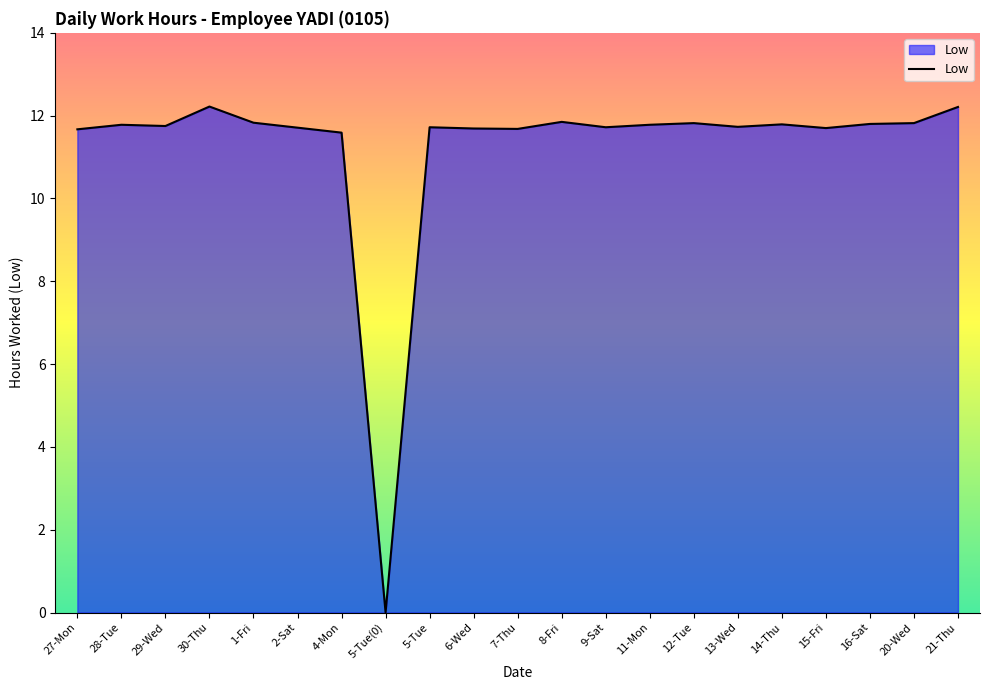

What is the ratio of the value at 21-Thu to the value at 1-Fri?

1.0